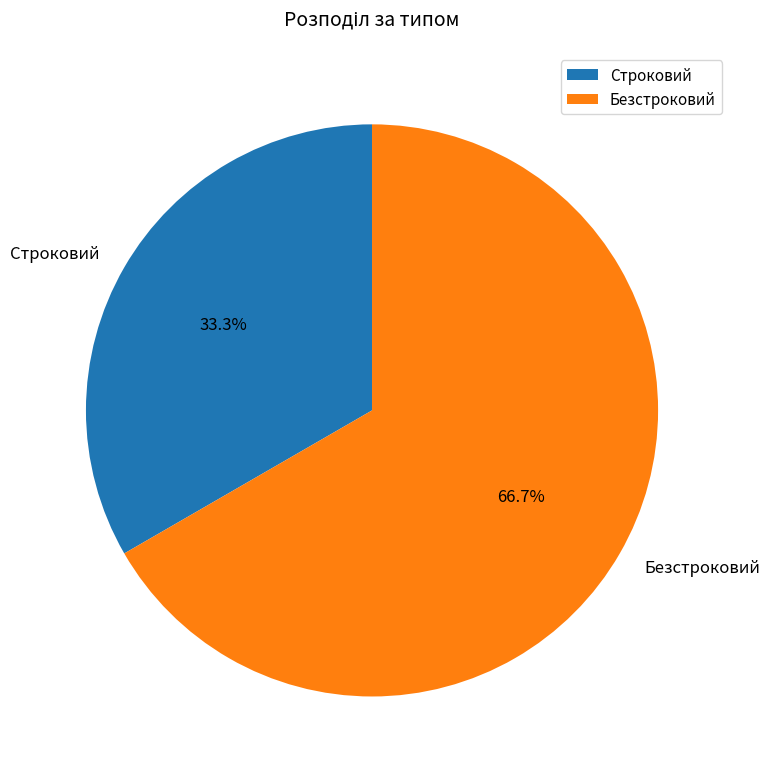

True or false: Строковий accounts for 33% of the total.

True